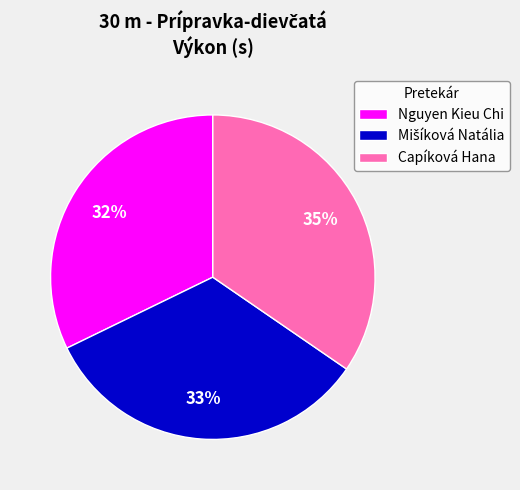

To the nearest percent, what is the average slice percentage?

33%